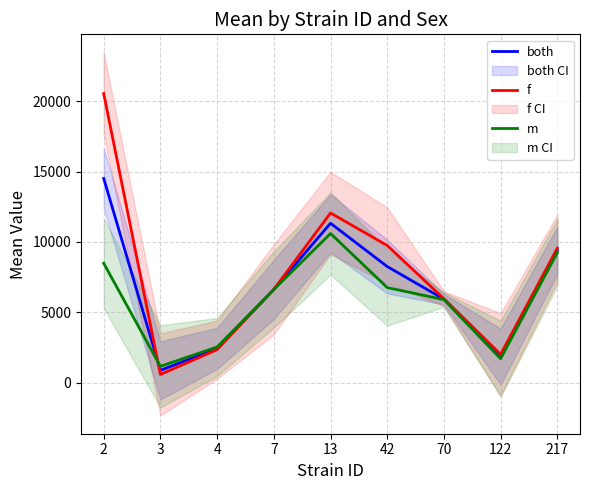

How many data points does each series have?

9